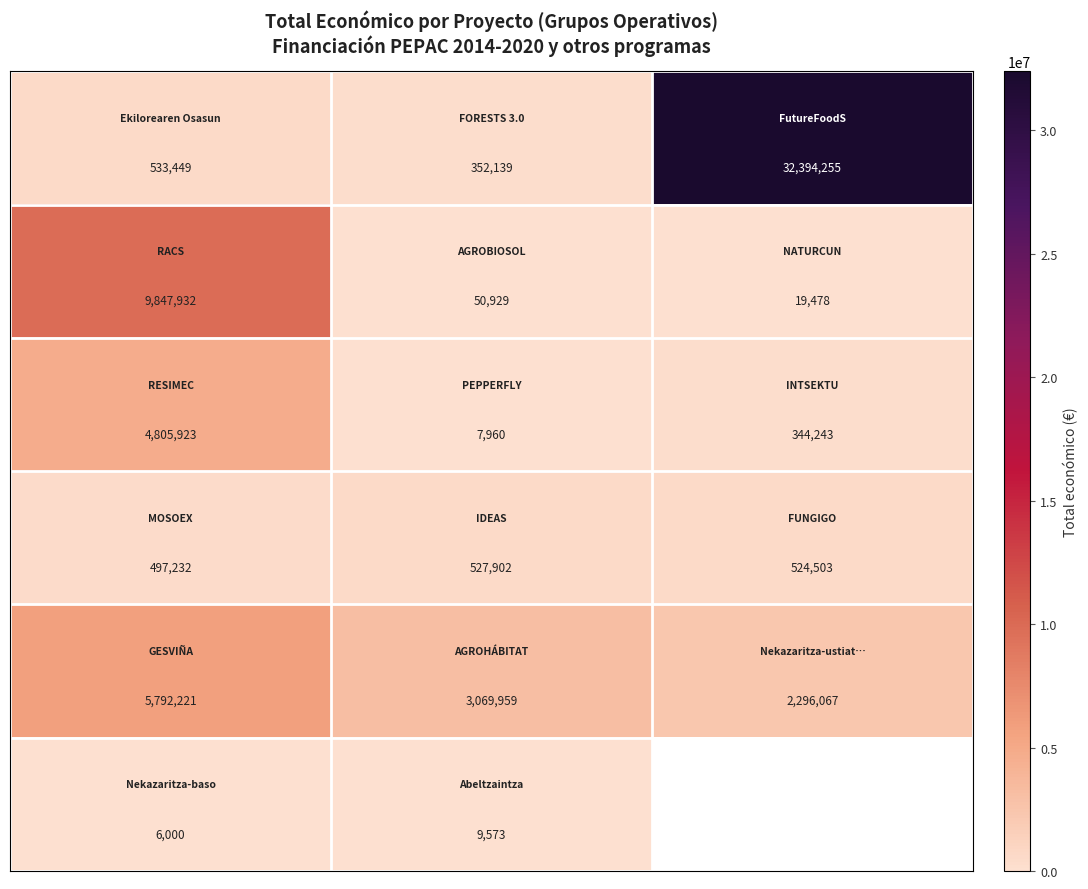

How many data points does each series have?

3